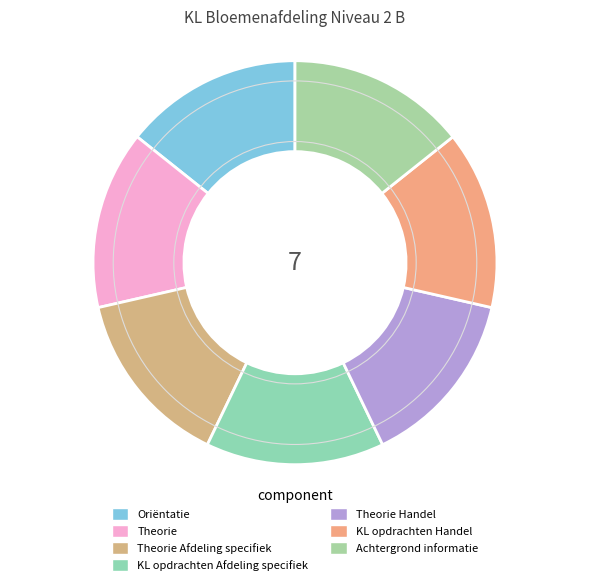

How many slices are in this pie chart?

7